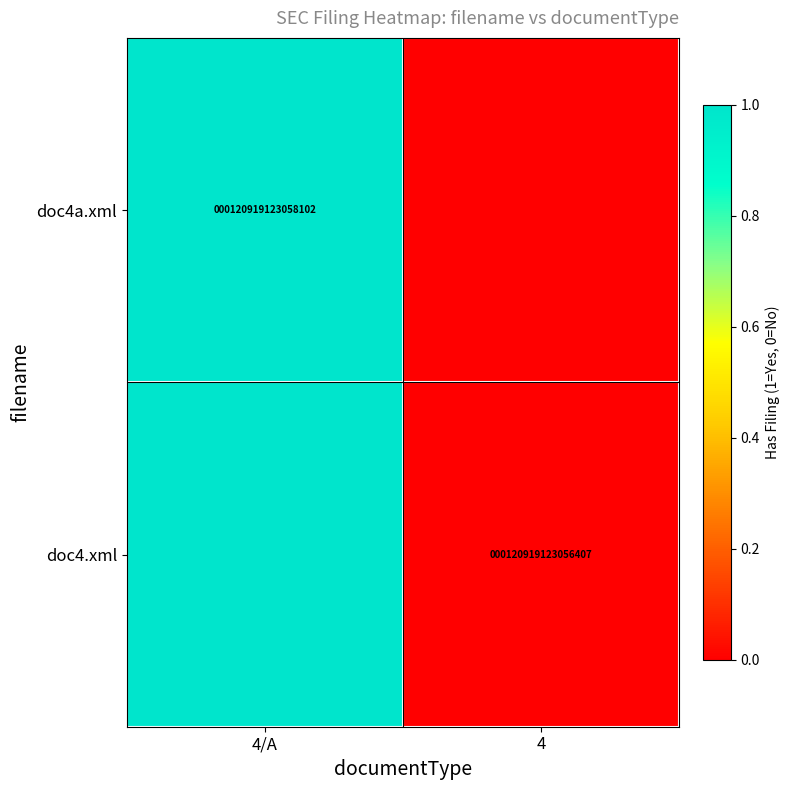

True or false: doc4.xml has a value of 203962295086530 at 4.

False